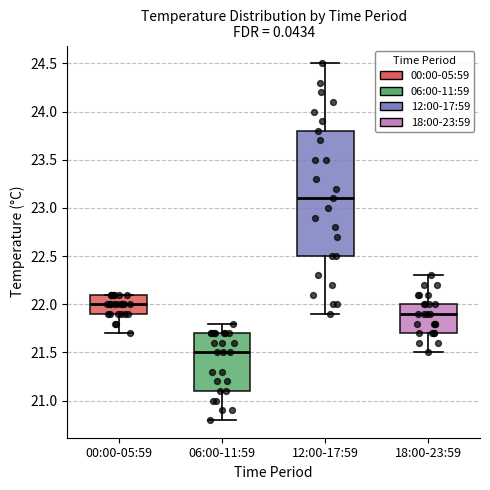

Which box's median line is the lowest?

06:00-11:59